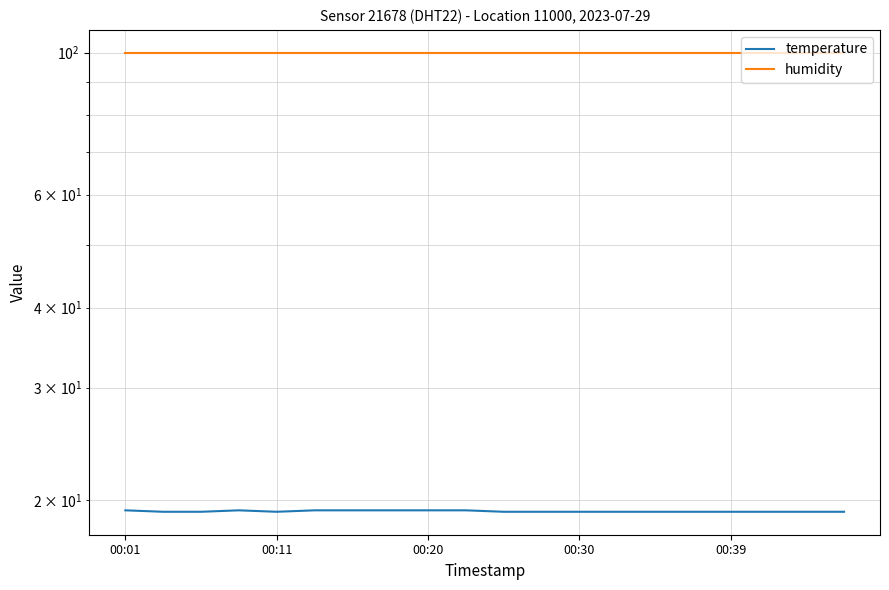

What is the sum of all temperature values?

384.7